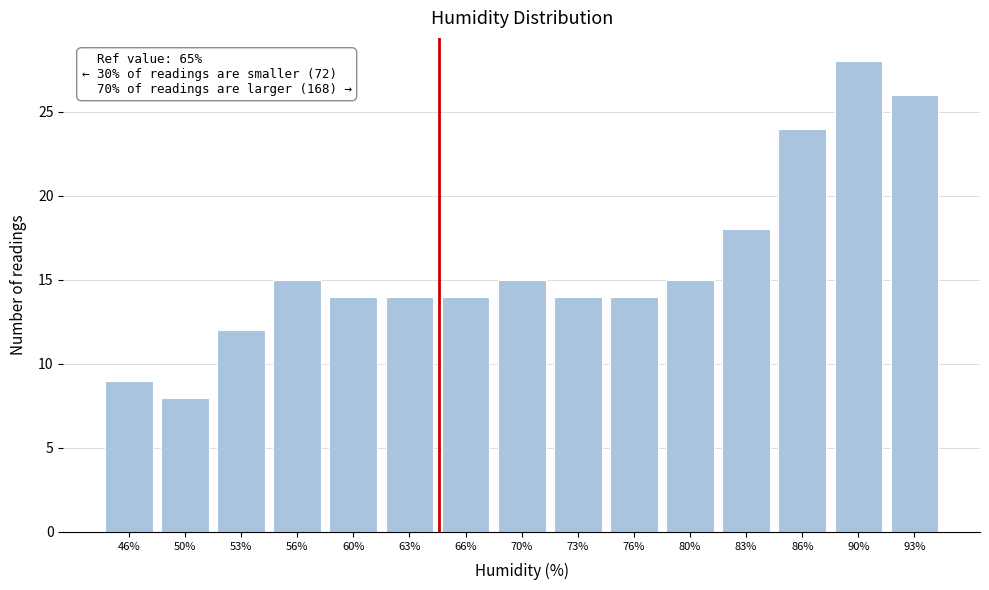

Over which range of the x-axis is the bar tallest?

88.0 to 91.0